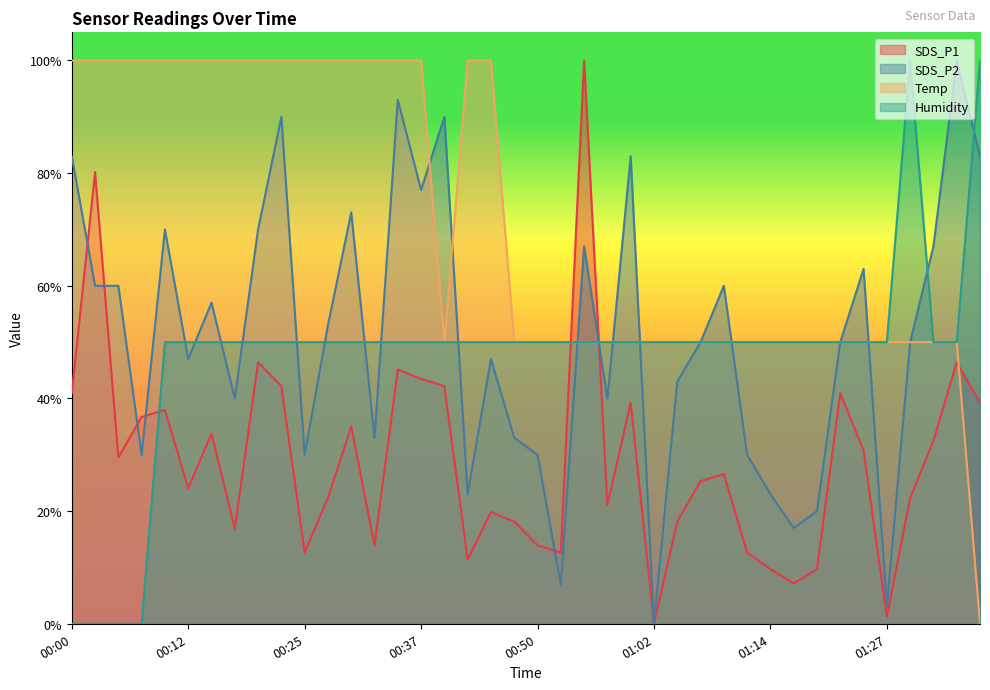

Reading left to right, list all the values displayed in this chart.

SDS_P1: 00:00=0.4	00:02=0.8	00:05=0.3	00:07=0.4	00:10=0.4	00:12=0.2	00:15=0.3	00:17=0.2	00:20=0.5	00:22=0.4	00:25=0.1	00:27=0.2	00:30=0.4	00:32=0.1	00:35=0.5	00:37=0.4	00:40=0.4	00:42=0.1	00:45=0.2	00:47=0.2	00:50=0.1	00:52=0.1	00:55=1.0	00:57=0.2	01:00=0.4	01:02=0.0	01:04=0.2	01:07=0.3	01:09=0.3	01:12=0.1	01:14=0.1	01:17=0.1	01:19=0.1	01:22=0.4	01:24=0.3	01:27=0.0	01:29=0.2	01:32=0.3	01:35=0.5	01:38=0.4
SDS_P2: 00:00=0.8	00:02=0.6	00:05=0.6	00:07=0.3	00:10=0.7	00:12=0.5	00:15=0.6	00:17=0.4	00:20=0.7	00:22=0.9	00:25=0.3	00:27=0.5	00:30=0.7	00:32=0.3	00:35=0.9	00:37=0.8	00:40=0.9	00:42=0.2	00:45=0.5	00:47=0.3	00:50=0.3	00:52=0.1	00:55=0.7	00:57=0.4	01:00=0.8	01:02=0.0	01:04=0.4	01:07=0.5	01:09=0.6	01:12=0.3	01:14=0.2	01:17=0.2	01:19=0.2	01:22=0.5	01:24=0.6	01:27=0.0	01:29=0.5	01:32=0.7	01:35=1.0	01:38=0.8
Temp: 00:00=1.0	00:02=1.0	00:05=1.0	00:07=1.0	00:10=1.0	00:12=1.0	00:15=1.0	00:17=1.0	00:20=1.0	00:22=1.0	00:25=1.0	00:27=1.0	00:30=1.0	00:32=1.0	00:35=1.0	00:37=1.0	00:40=0.5	00:42=1.0	00:45=1.0	00:47=0.5	00:50=0.5	00:52=0.5	00:55=0.5	00:57=0.5	01:00=0.5	01:02=0.5	01:04=0.5	01:07=0.5	01:09=0.5	01:12=0.5	01:14=0.5	01:17=0.5	01:19=0.5	01:22=0.5	01:24=0.5	01:27=0.5	01:29=0.5	01:32=0.5	01:35=0.5	01:38=0.0
Humidity: 00:00=0.0	00:02=0.0	00:05=0.0	00:07=0.0	00:10=0.5	00:12=0.5	00:15=0.5	00:17=0.5	00:20=0.5	00:22=0.5	00:25=0.5	00:27=0.5	00:30=0.5	00:32=0.5	00:35=0.5	00:37=0.5	00:40=0.5	00:42=0.5	00:45=0.5	00:47=0.5	00:50=0.5	00:52=0.5	00:55=0.5	00:57=0.5	01:00=0.5	01:02=0.5	01:04=0.5	01:07=0.5	01:09=0.5	01:12=0.5	01:14=0.5	01:17=0.5	01:19=0.5	01:22=0.5	01:24=0.5	01:27=0.5	01:29=1.0	01:32=0.5	01:35=0.5	01:38=1.0